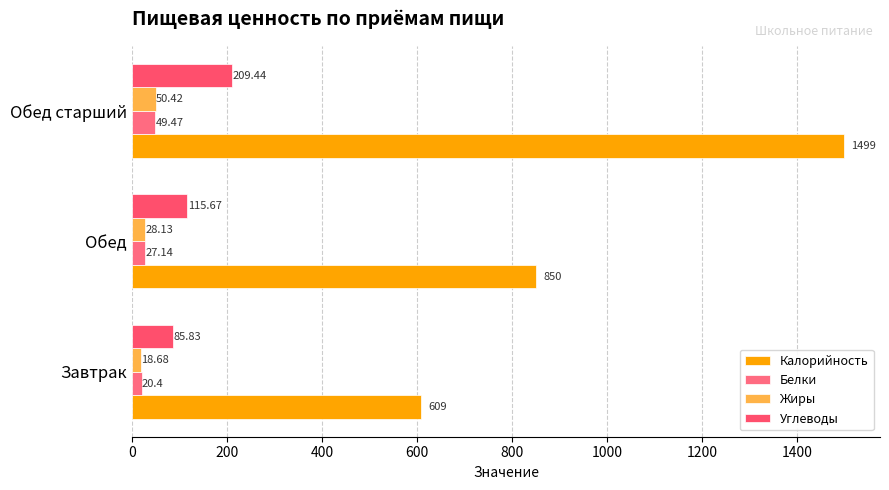

What is the maximum value shown in the chart?

1499.0